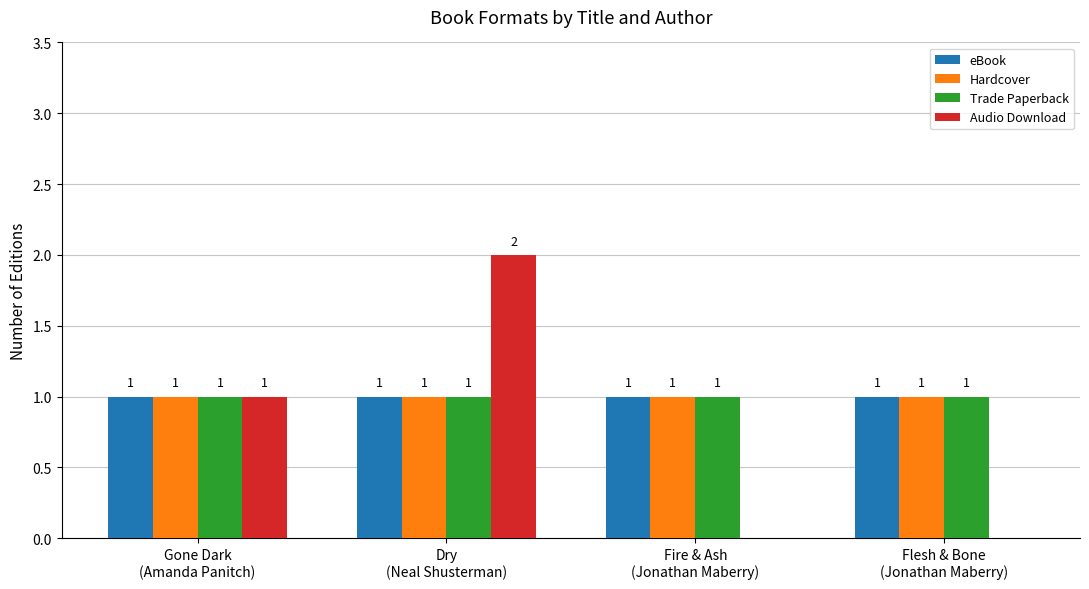

What is the approximate value of Hardcover at Dry
(Neal Shusterman)?

1